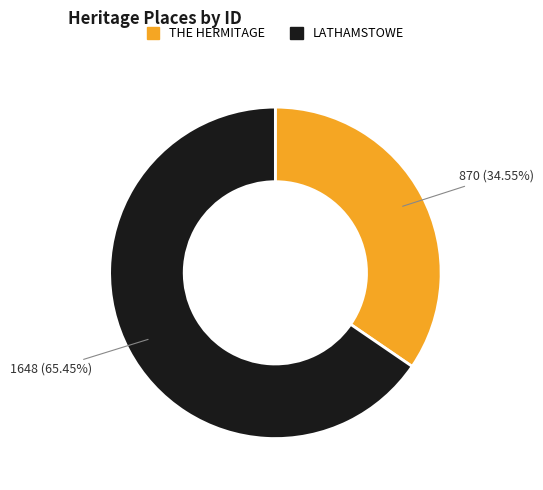

Combined, what portion of the pie is LATHAMSTOWE and THE HERMITAGE?

100.0%